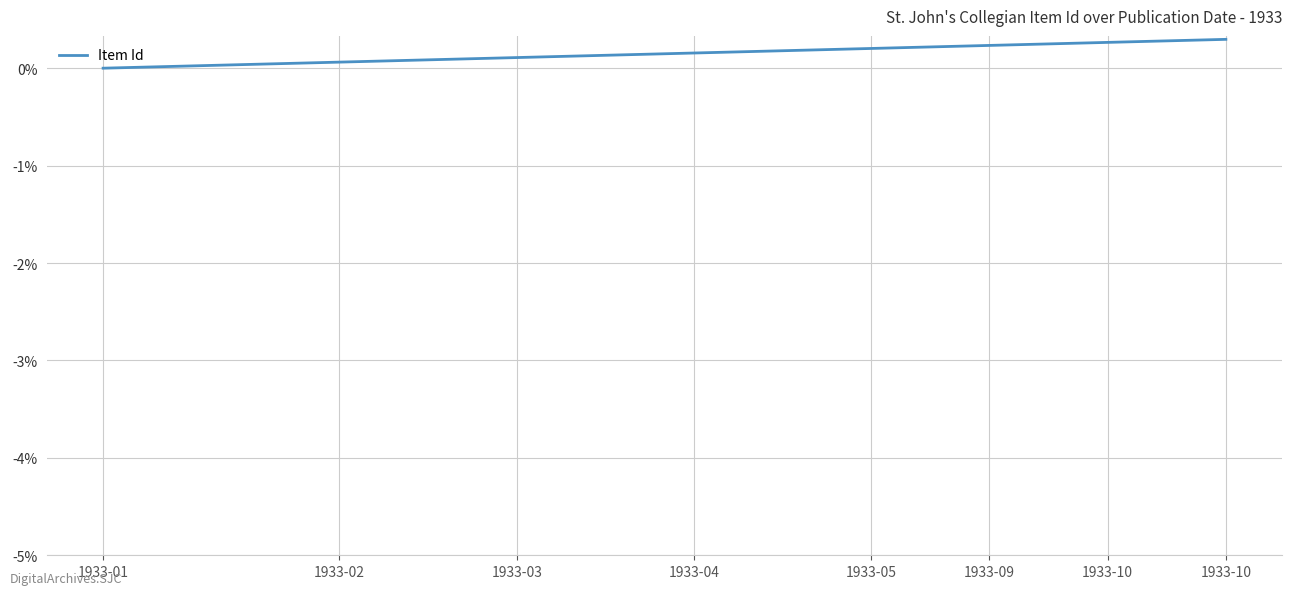

What is the difference between the maximum and second lowest values?

0.3